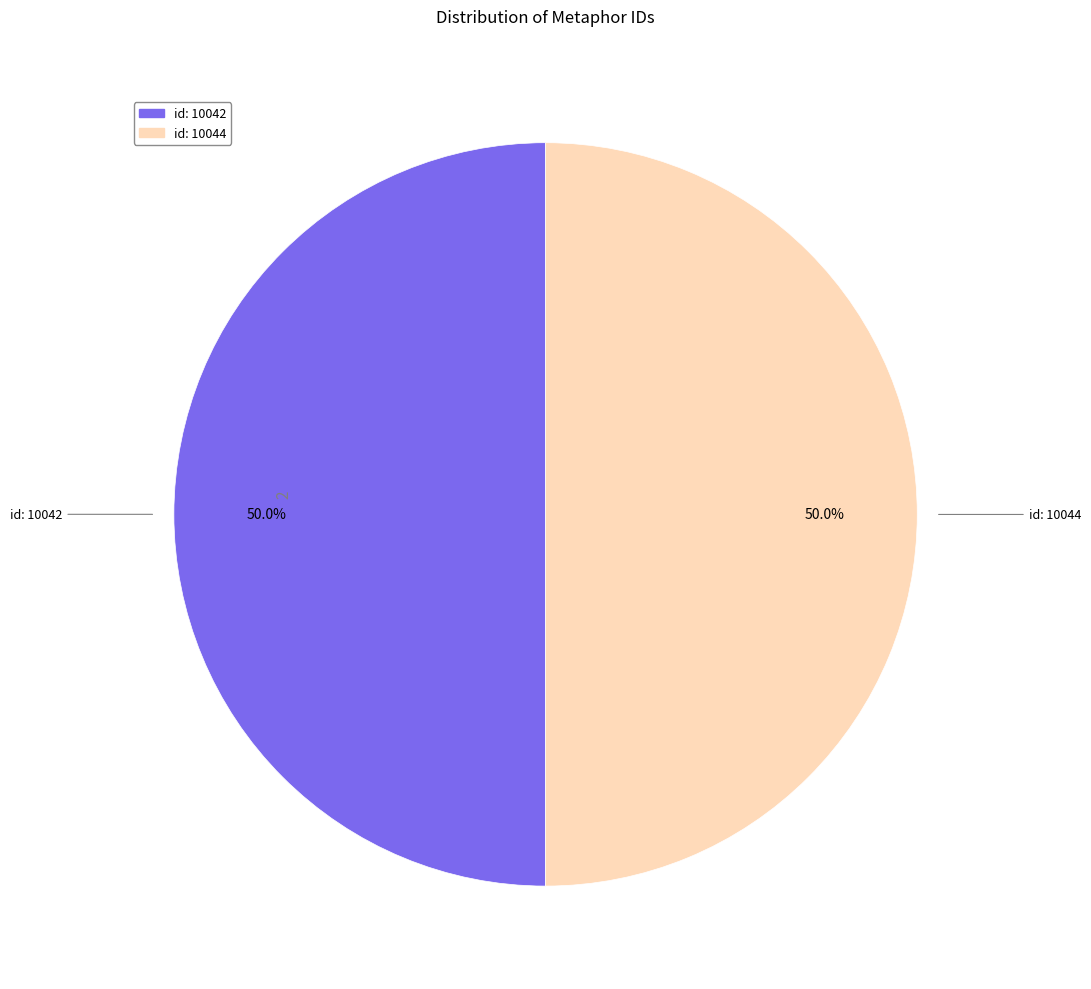

How many segments does this pie chart have?

2